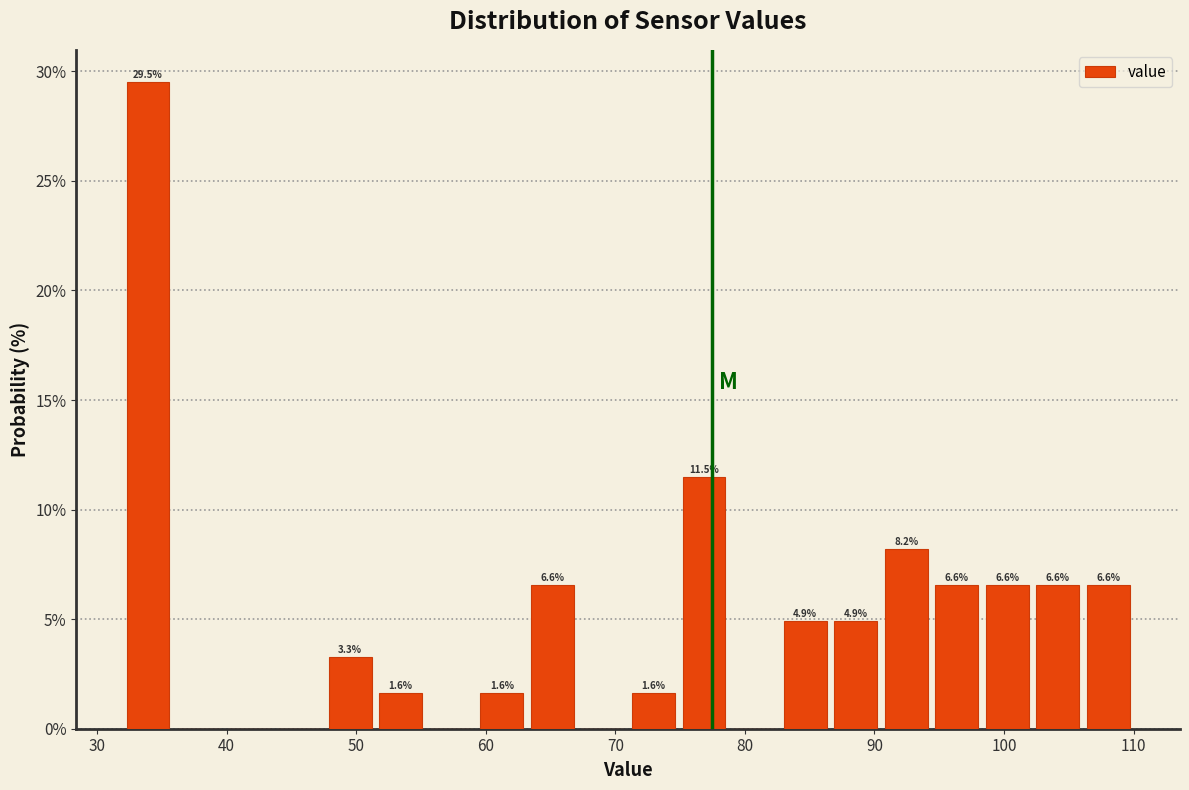

Around what value on the x-axis is the tallest bar? Give the approximate position of its centre, as read against the axis.

34